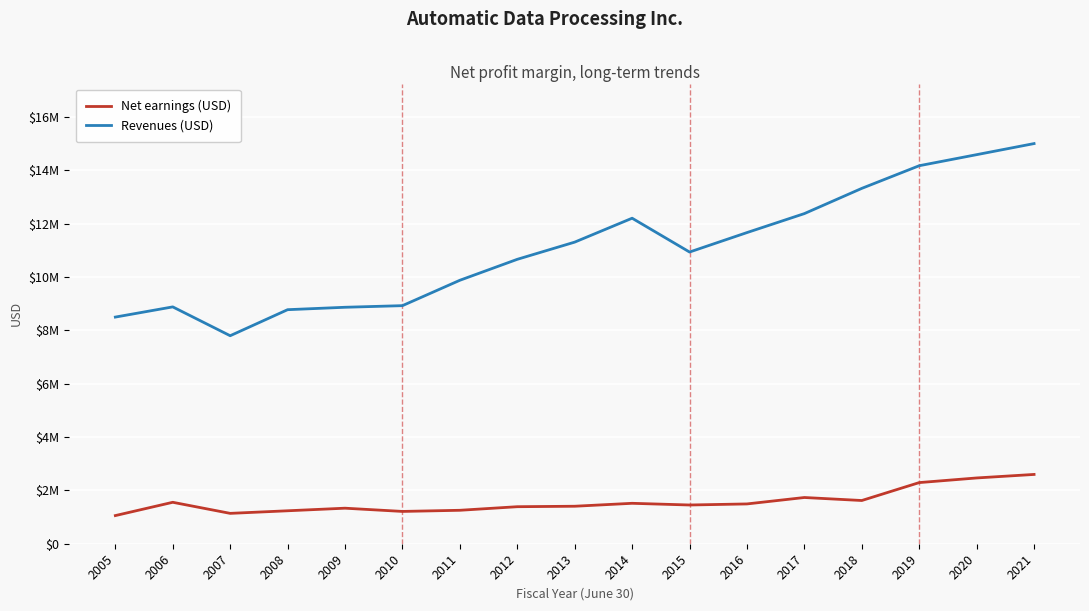

Where is the first local maximum for Net earnings (USD)?

2006